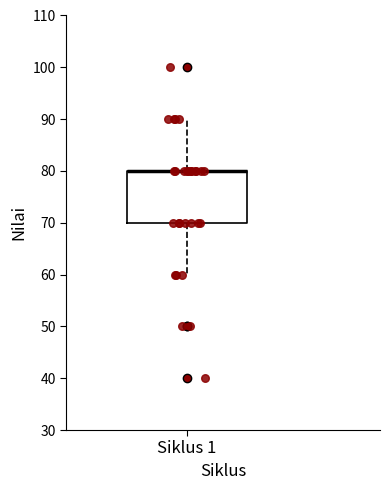

Where is the upper edge of the box for Siklus 1 on the y-axis? The values are not printed on the chart, so give them approximately, as read against the axis.

80